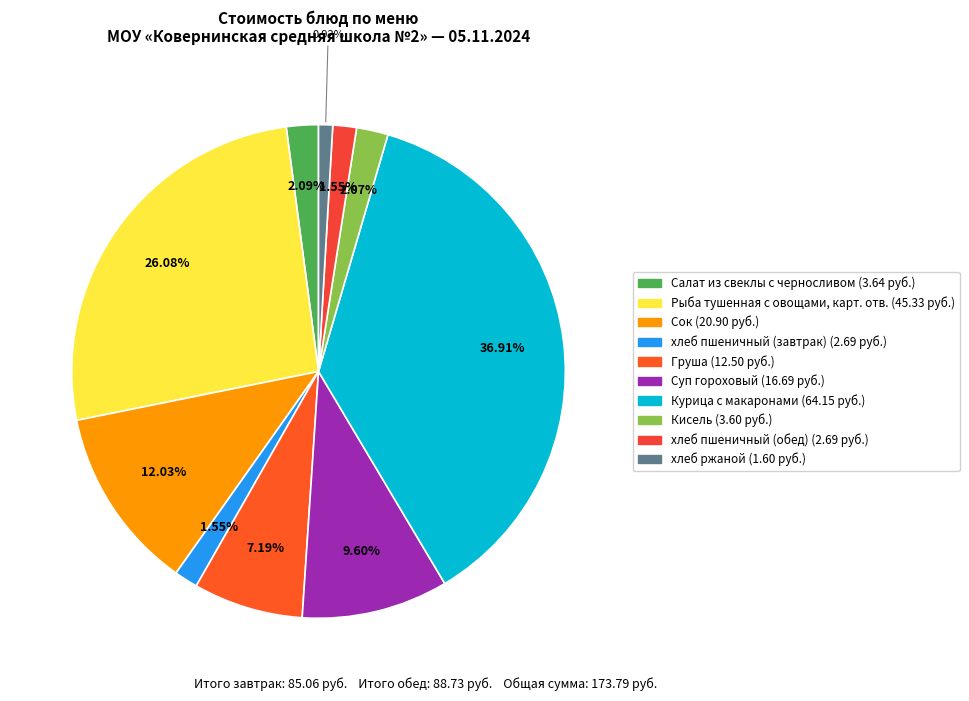

How many segments does this pie chart have?

10